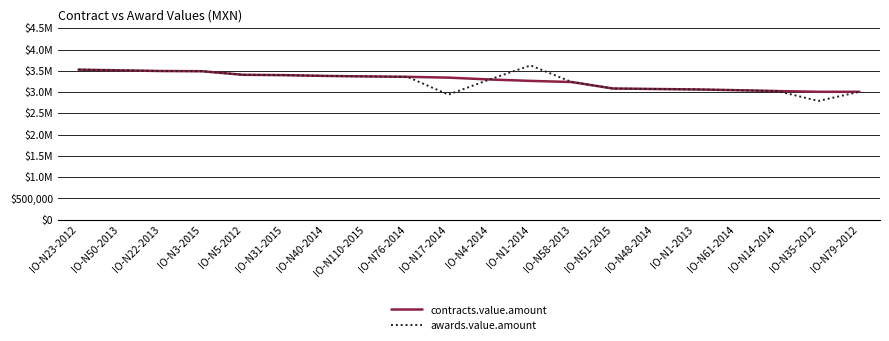

Reading right to left, what are all the values shown in this chart?

contracts.value.amount: 3007183.8	3007444.2	3024340.7	3045403.6	3063063.1	3072981.8	3084700.0	3236834.1	3263481.1	3296791.3	3340449.7	3359034.5	3368903.5	3380662.6	3398757.0	3406770.6	3490854.0	3495495.5	3511747.0	3527523.3
awards.value.amount: 3007183.8	2792145.6	3024340.8	3045403.6	3063063.1	3072981.8	3084700.0	3236834.1	3626938.0	3296791.3	2940331.3	3359034.5	3368903.5	3380662.6	3398757.0	3406770.6	3490854.0	3495495.5	3511747.0	3527523.3